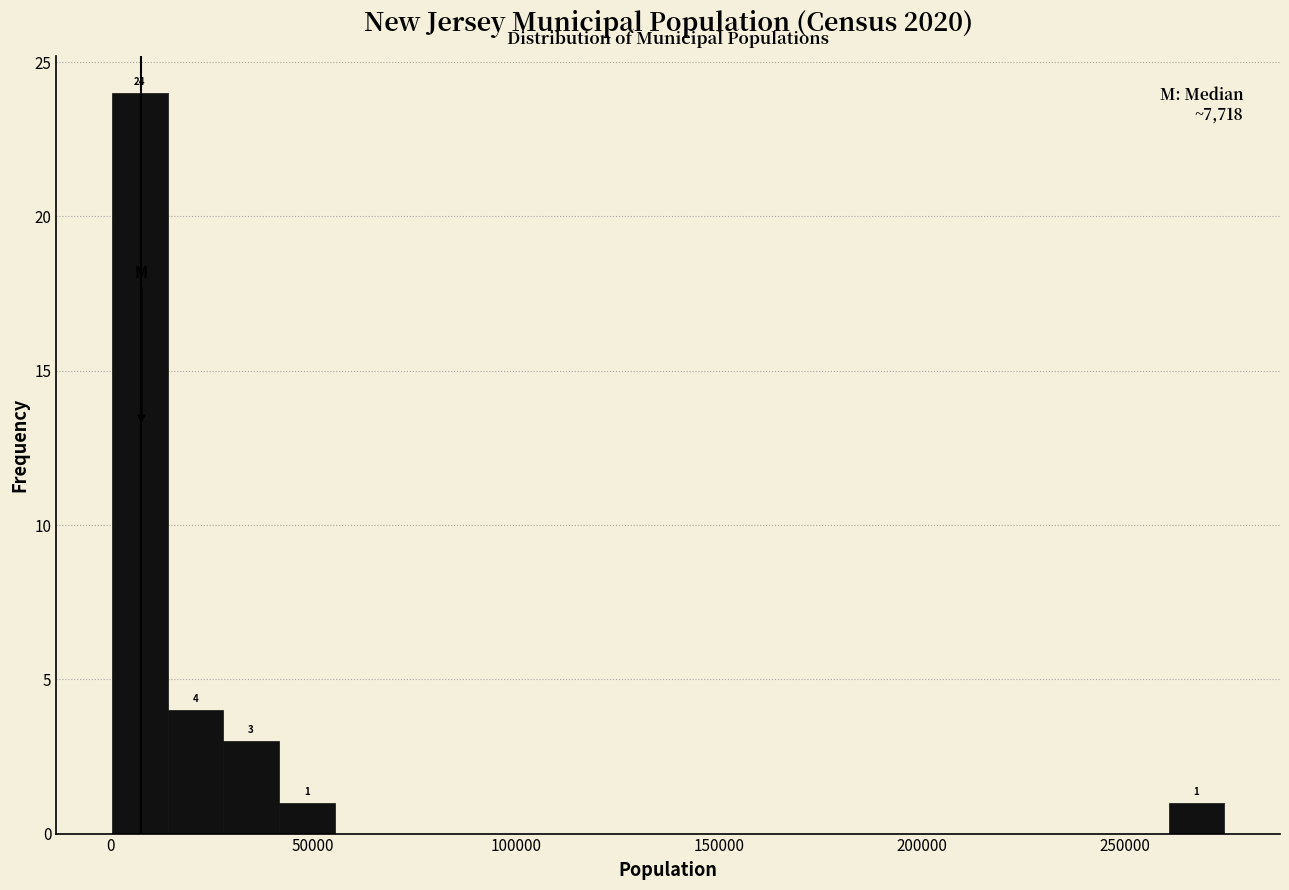

Around what value on the x-axis is the tallest bar? Give the approximate position of its centre, as read against the axis.

5000